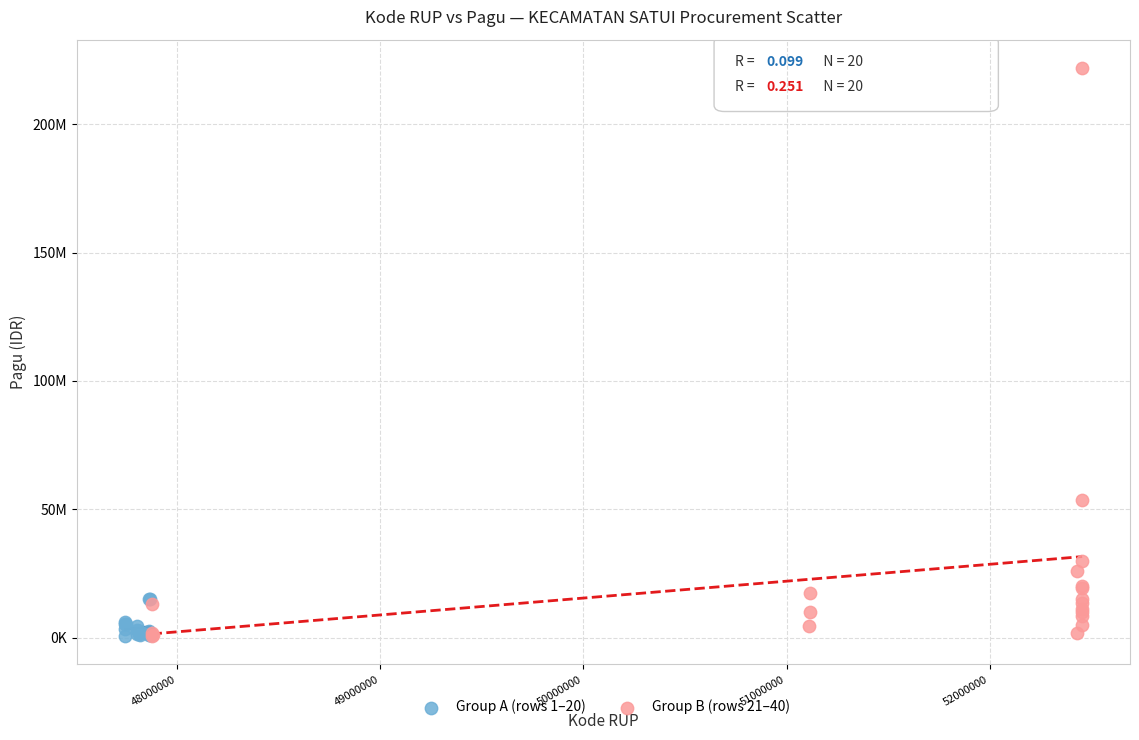

What are all the series names shown in the legend?

Group A (rows 1–20), Group B (rows 21–40)